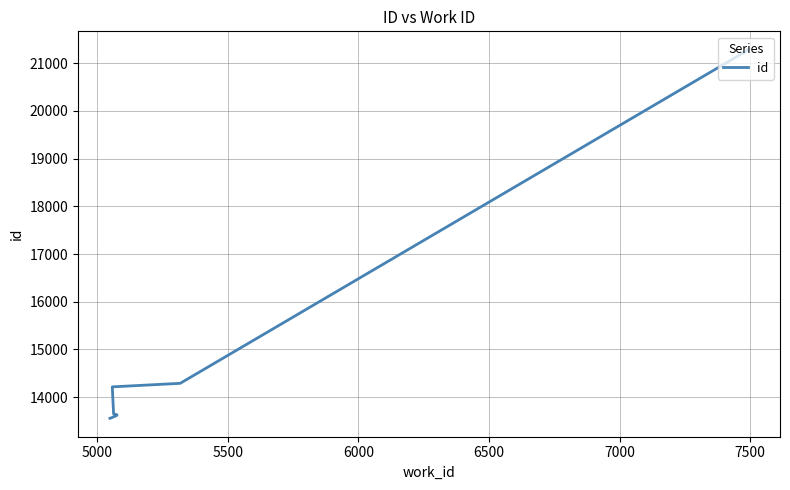

What is the value of the 3rd point from the left?

13615